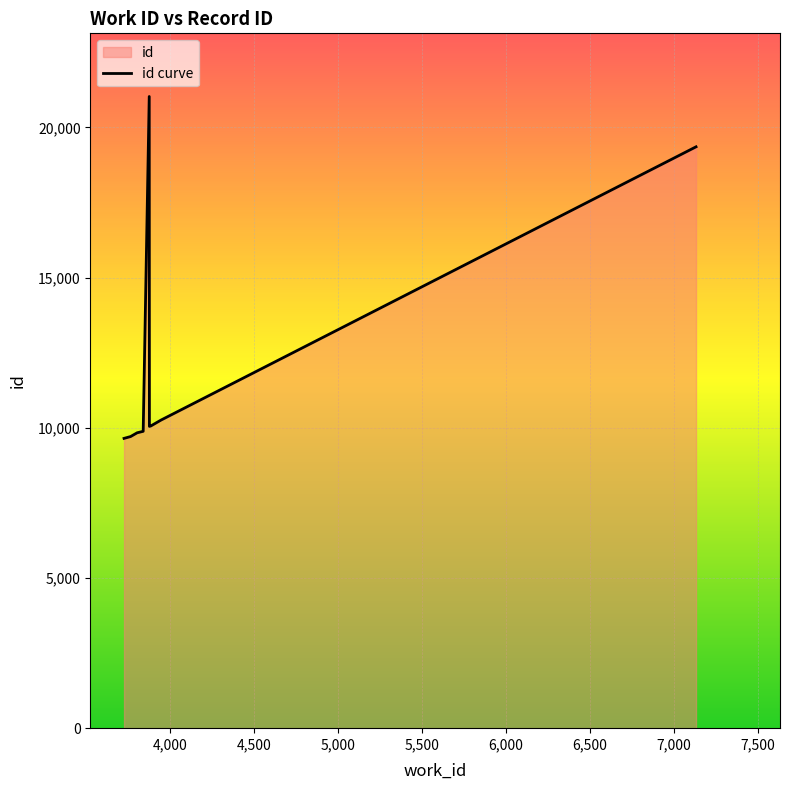

What is the sum of all values?

109802